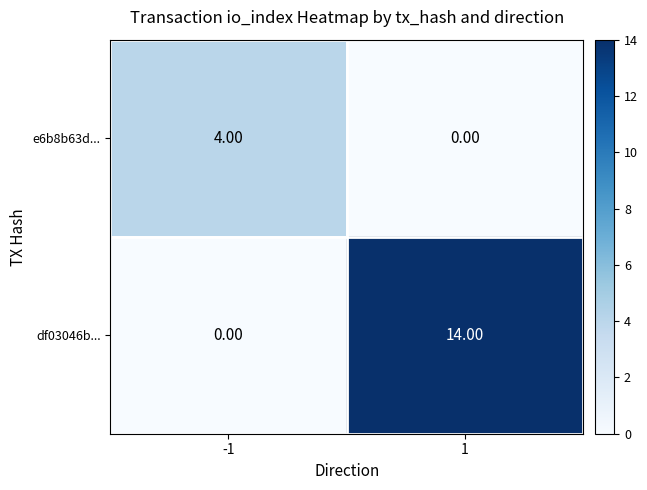

What is the total value across all series at -1?

4